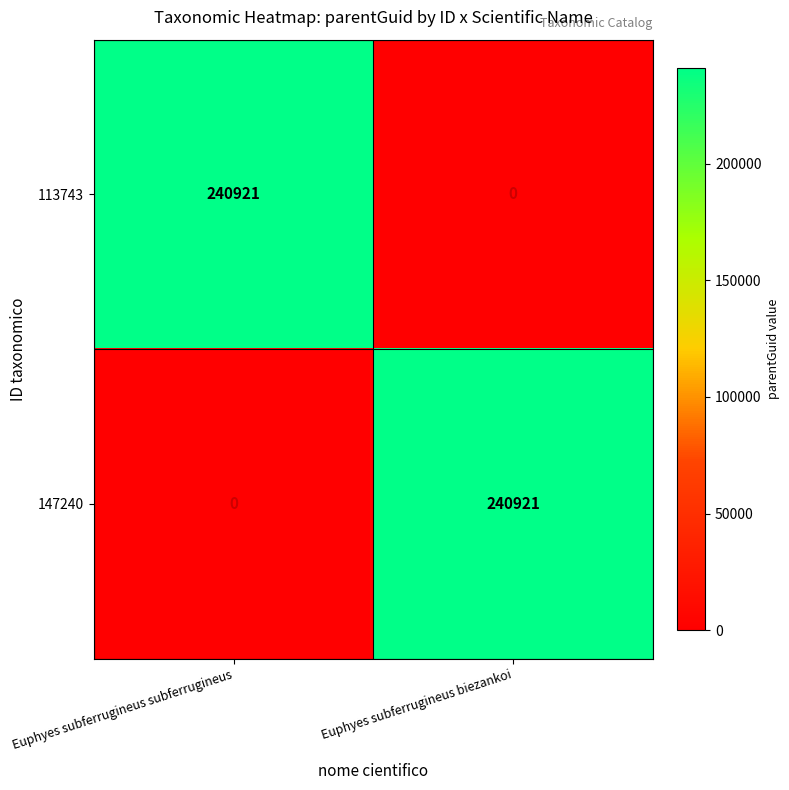

Reading left to right, list all the values displayed in this chart.

113743: Euphyes subferrugineus subferrugineus=240921	Euphyes subferrugineus biezankoi=0
147240: Euphyes subferrugineus subferrugineus=0	Euphyes subferrugineus biezankoi=240921